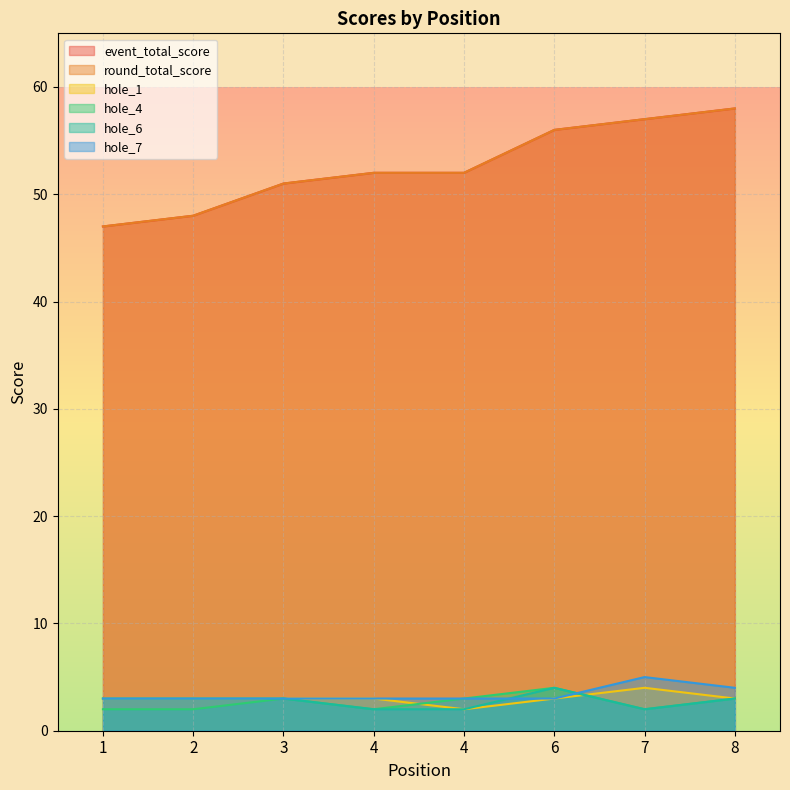

How many data points does each series have?

8